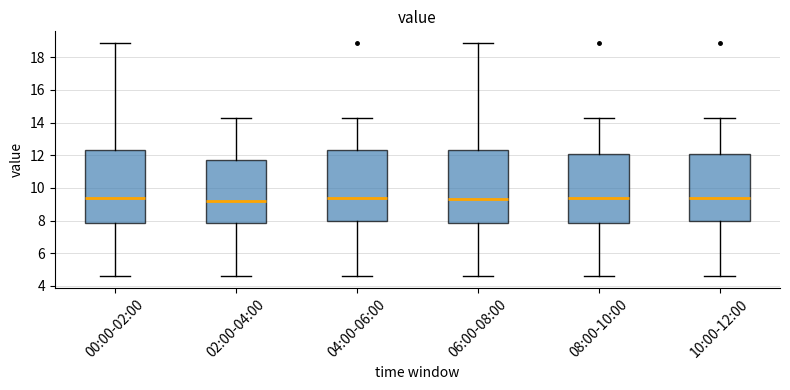

Where does the median line of the box for 00:00-02:00 sit on the y-axis? The values are not printed on the chart, so give them approximately, as read against the axis.

9.4